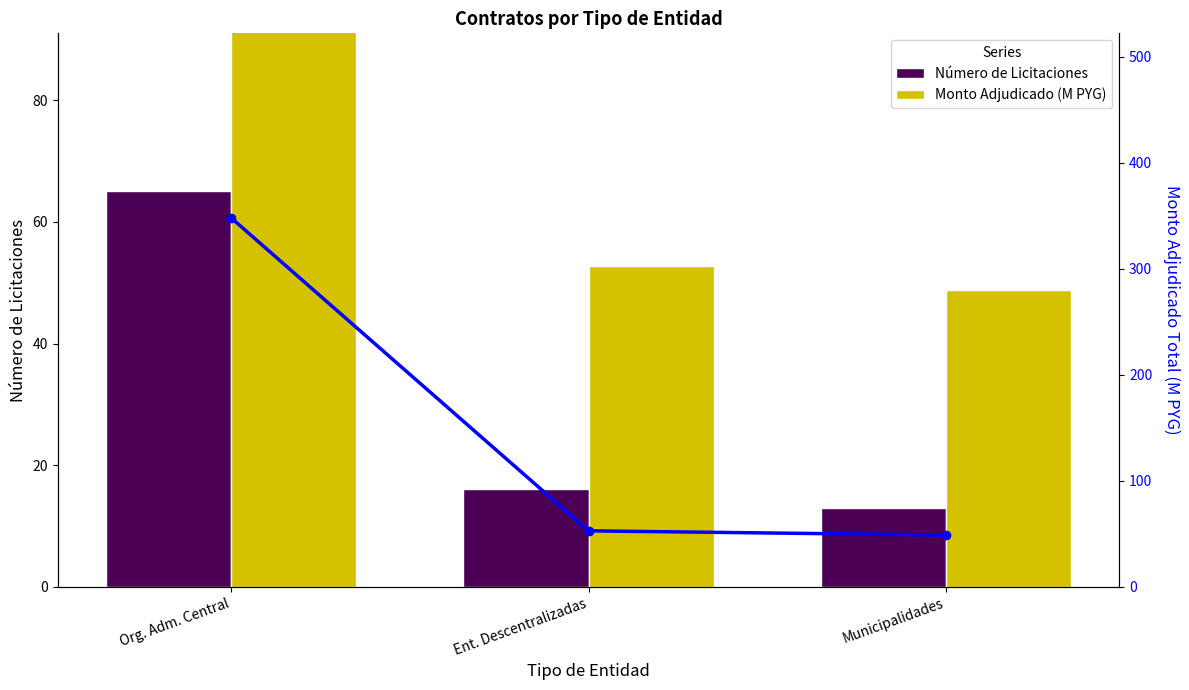

Does the chart contain any negative values?

No